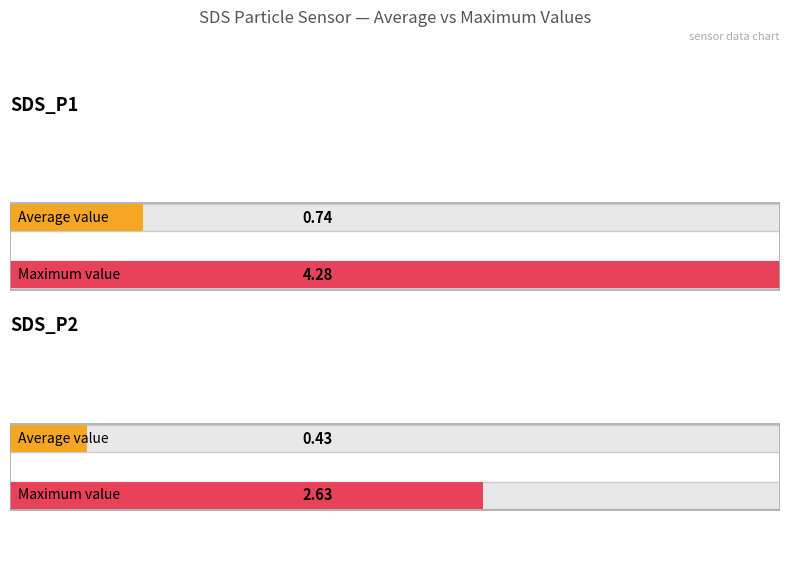

Rank the series at SDS_P2 from highest to lowest value.

Maximum utilization, Average utilization